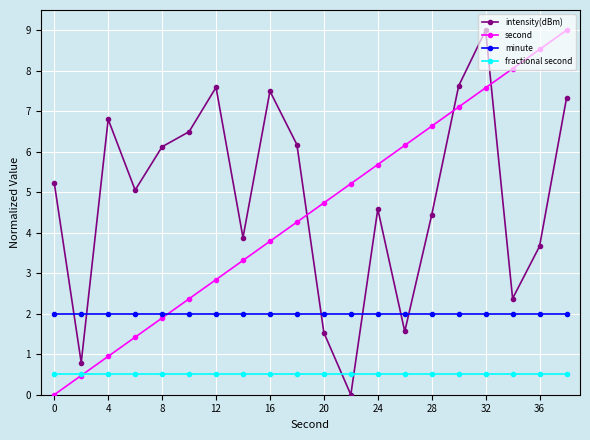

True or false: fractional second and minute intersect in this chart.

False